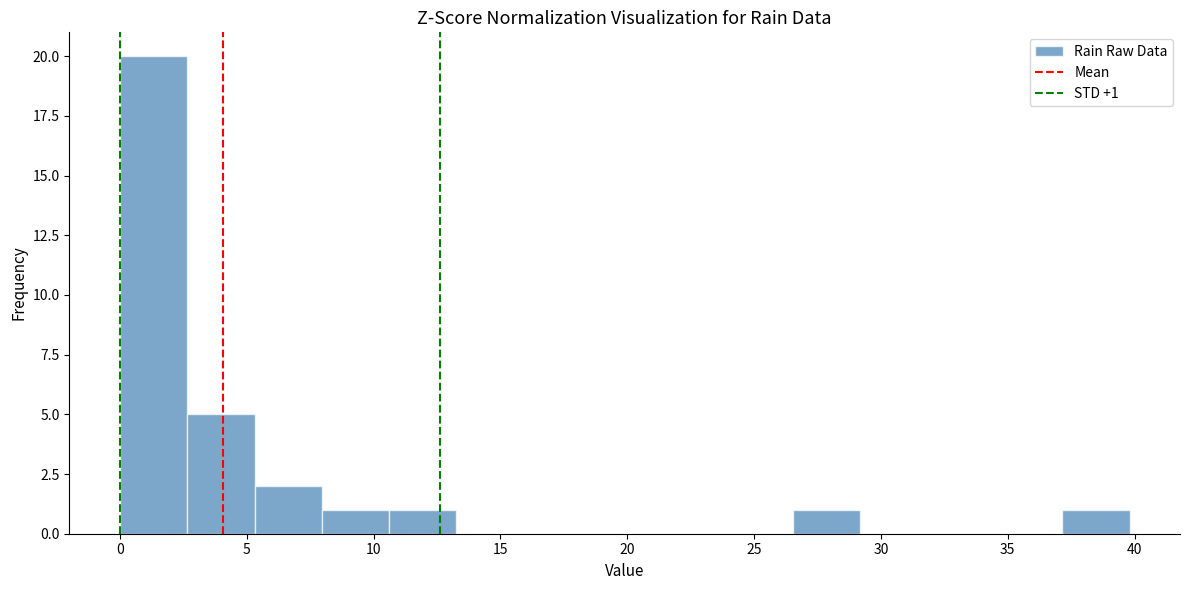

Over which range of the x-axis is the bar tallest?

0.0 to 2.5